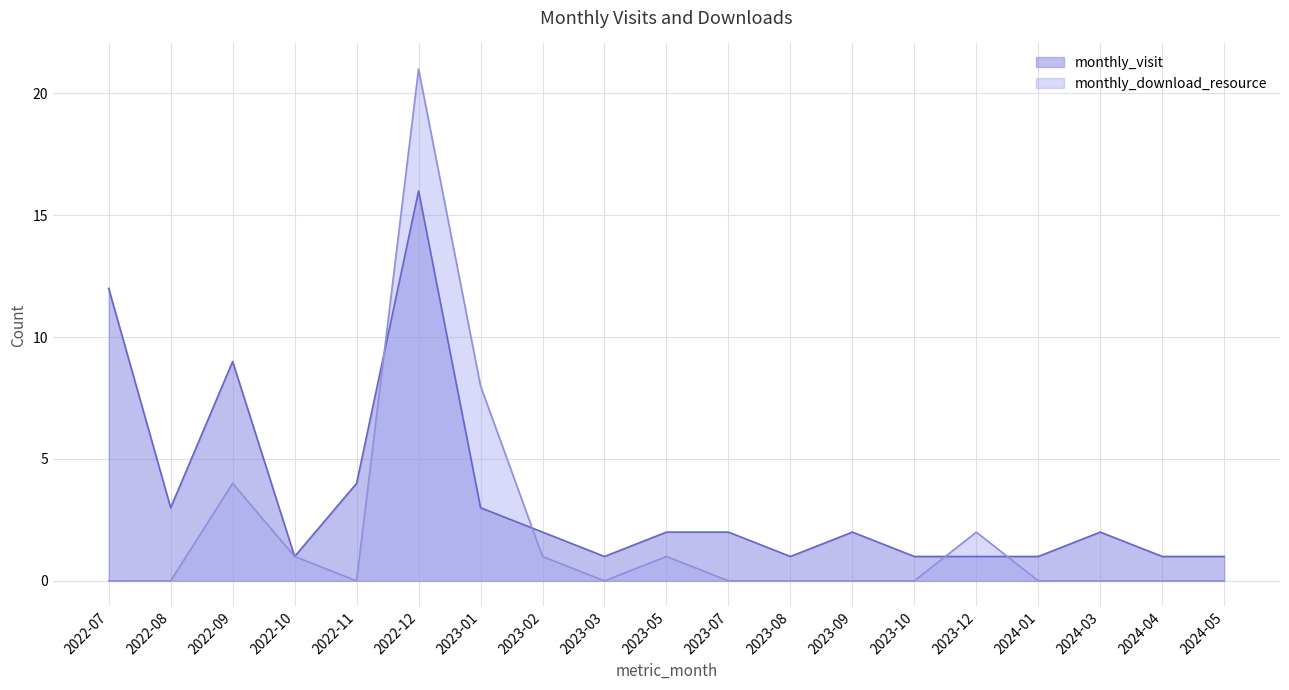

Reading left to right, transcribe all the data shown in this chart.

monthly_visit: 12	3	9	1	4	16	3	2	1	2	2	1	2	1	1	1	2	1	1
monthly_download_resource: 0	0	4	1	0	21	8	1	0	1	0	0	0	0	2	0	0	0	0